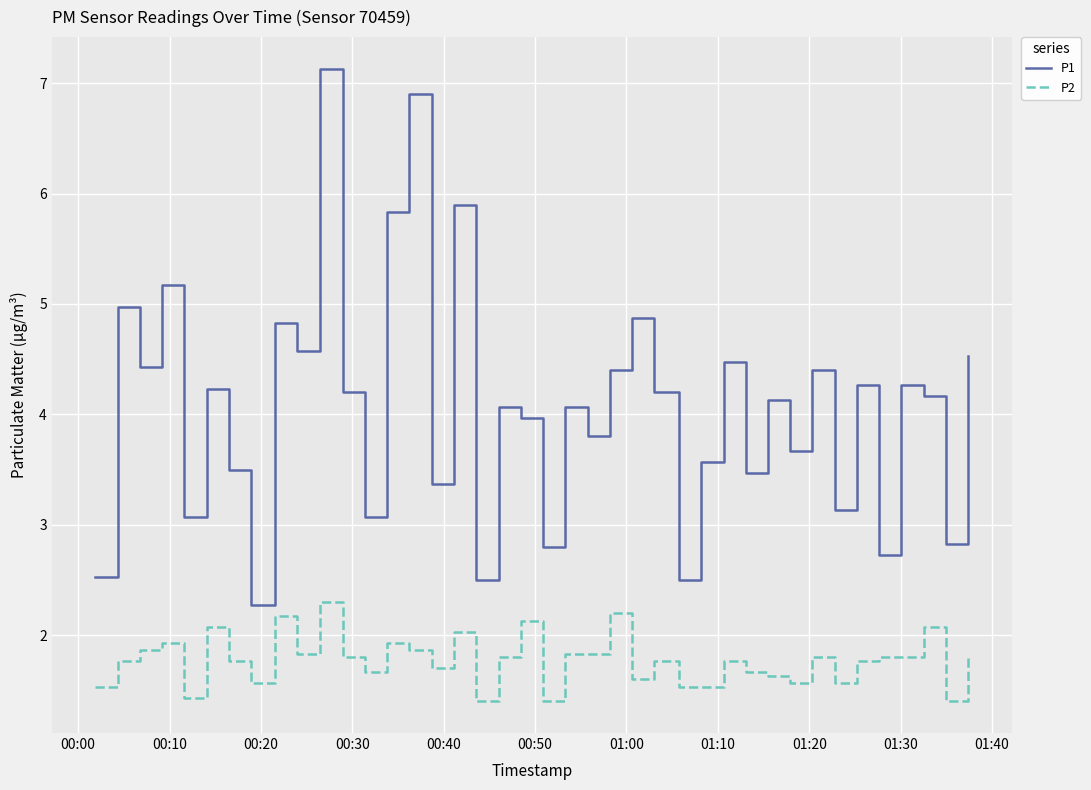

True or false: P1 and P2 intersect in this chart.

False